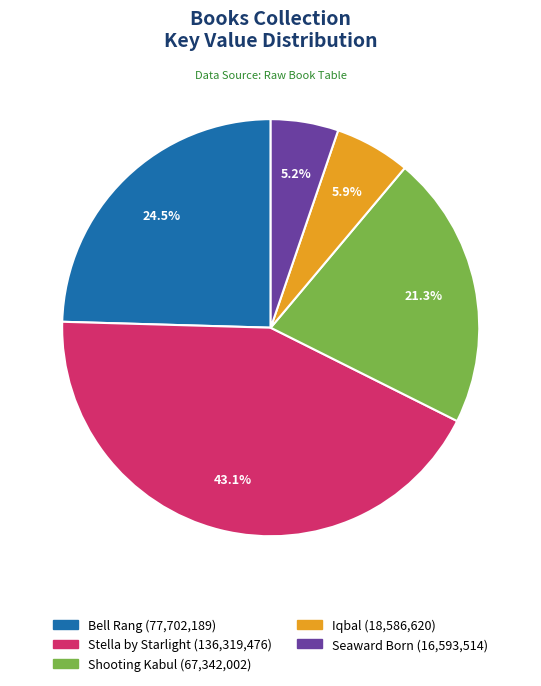

The Seaward Born slice represents 5% of the pie. True or false?

True